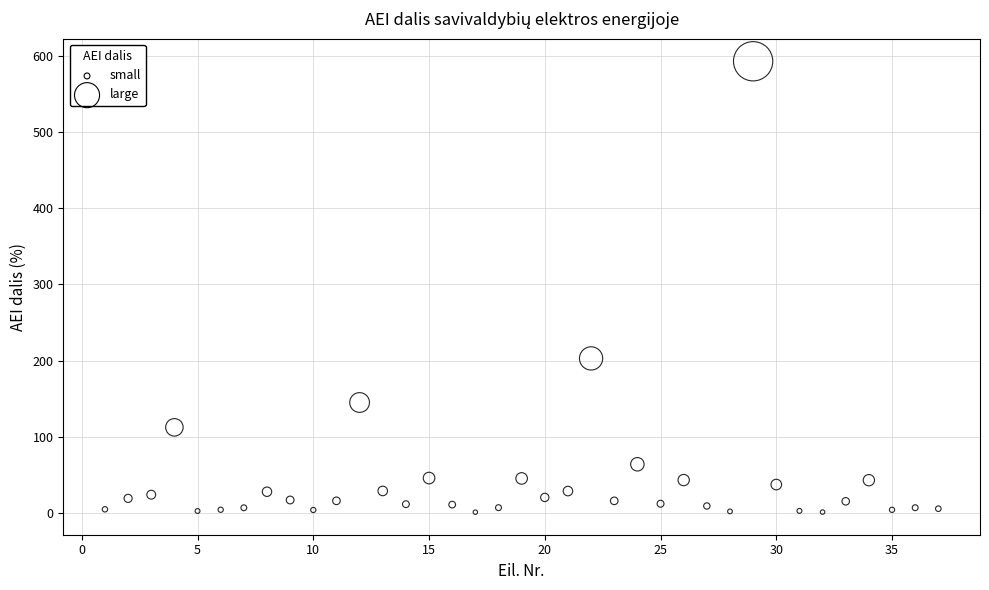

What Y value in the scatter plot is closest to 296?

202.8